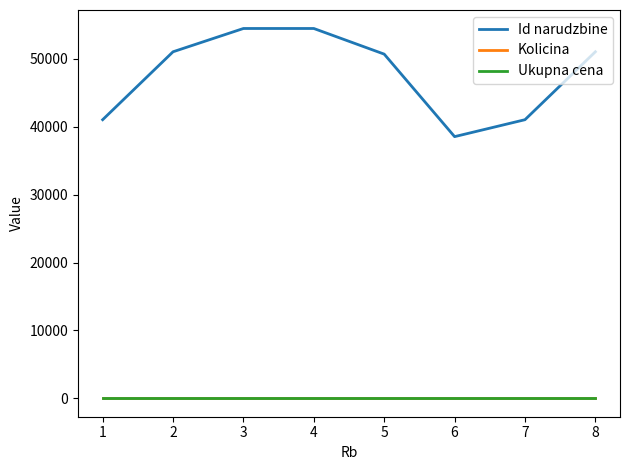

The value of Ukupna cena at 1 is 0. True or false?

True